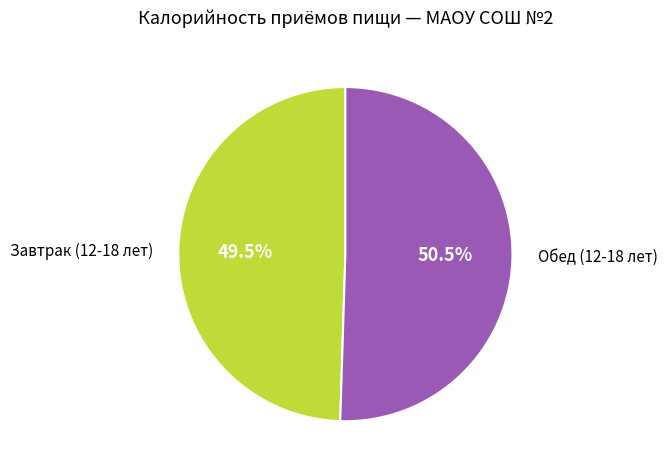

Is there any slice that represents more than half of the pie?

Yes